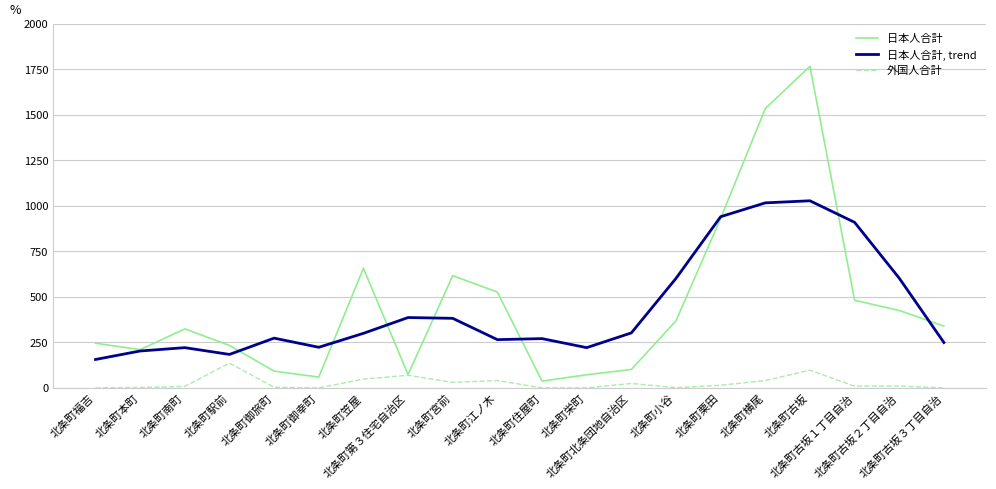

Is this an area chart (filled region under the line)?

No